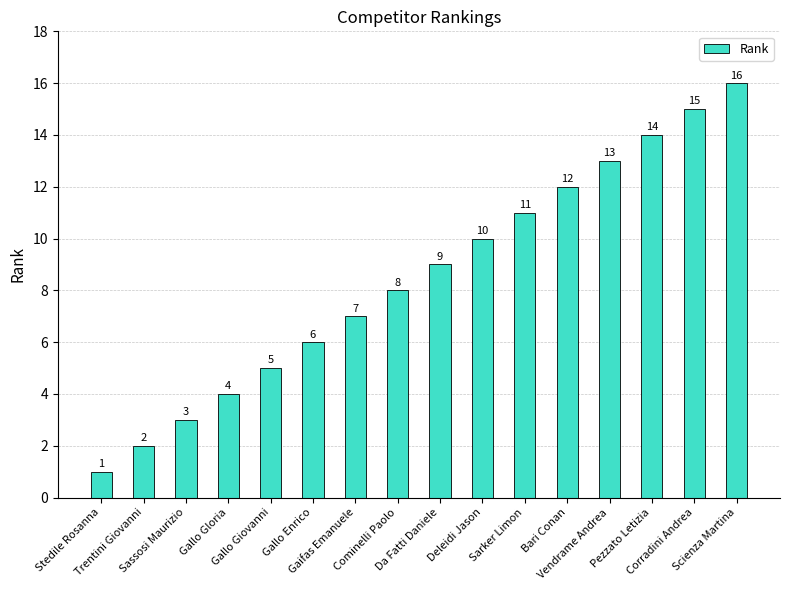

What is the label of the 6th bar from the right?

Sarker Limon